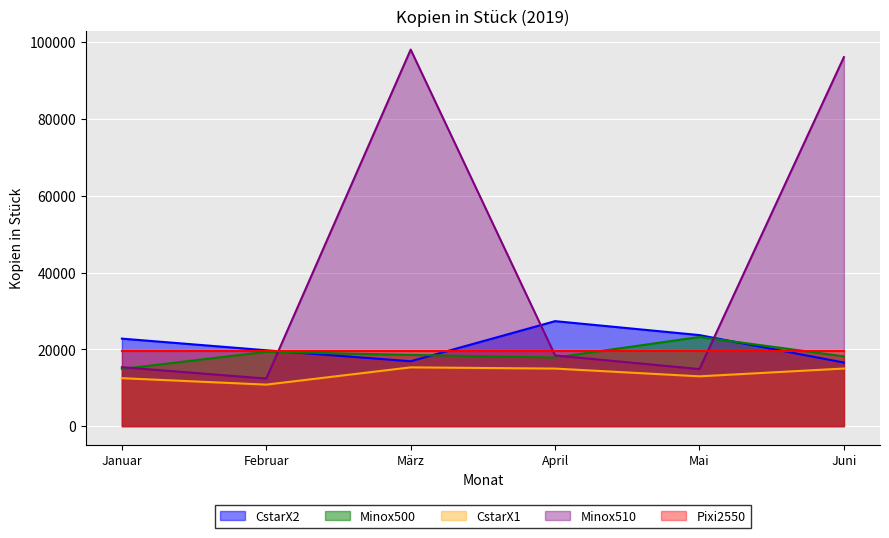

What is the label of the 1st point from the left?

Januar